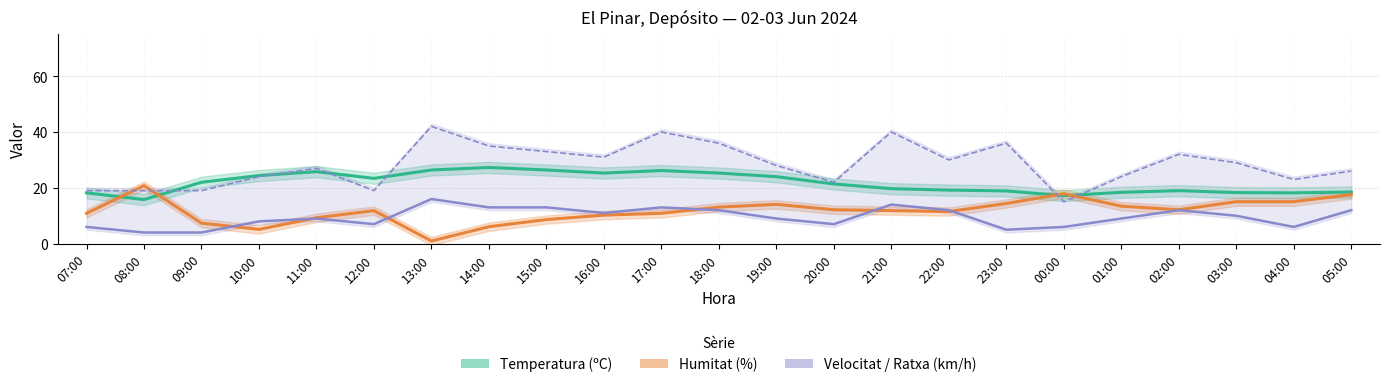

How many times do Humitat (%) and Temperatura (ºC) cross each other?

4